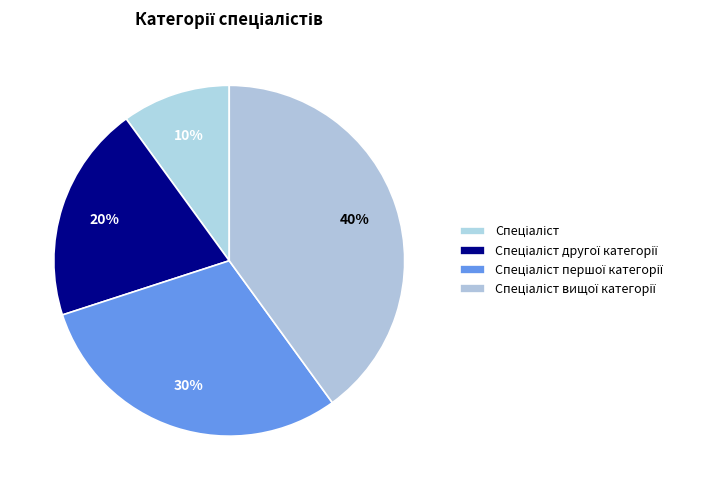

How many slices are in this pie chart?

4